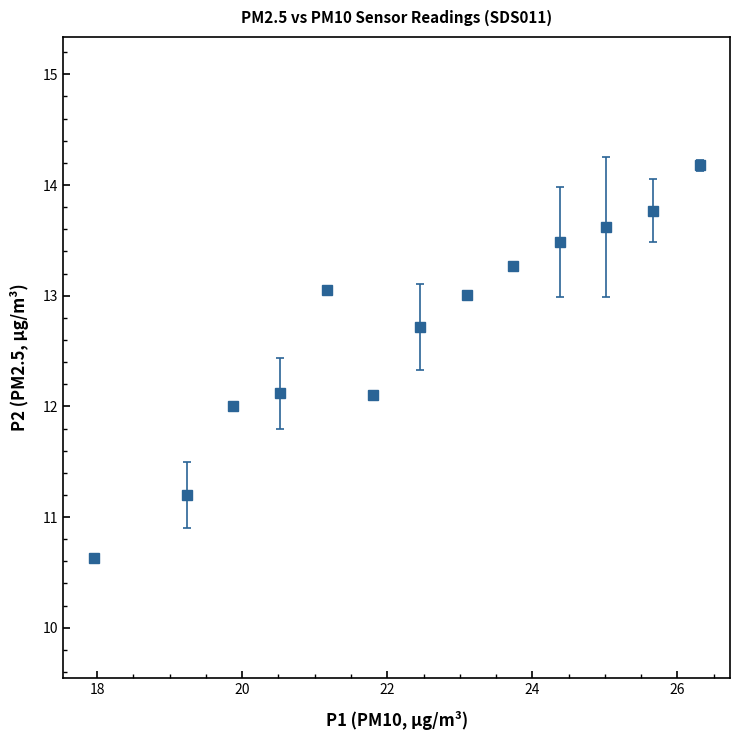

What is the average value?

12.7